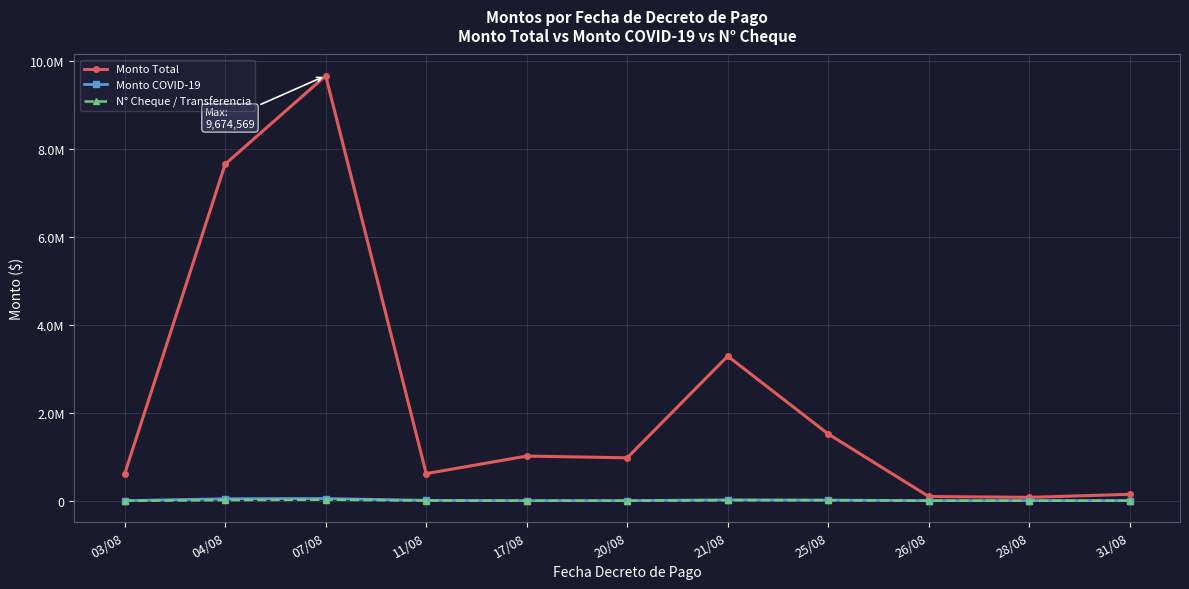

At 20/08, list the series in order from smallest to largest.

N° Cheque / Transferencia, Monto COVID-19, Monto Total